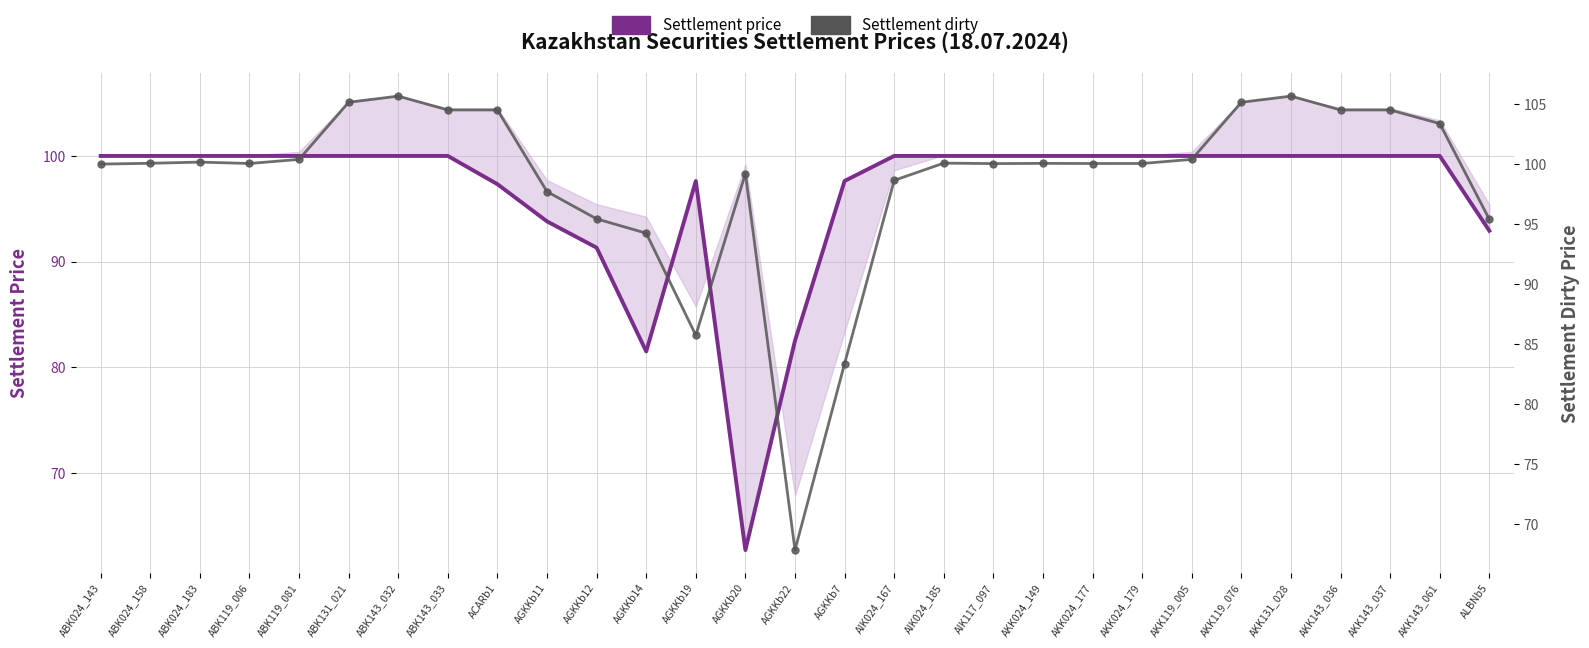

True or false: Settlement price has a value of 166.6 at AKK131_028.

False